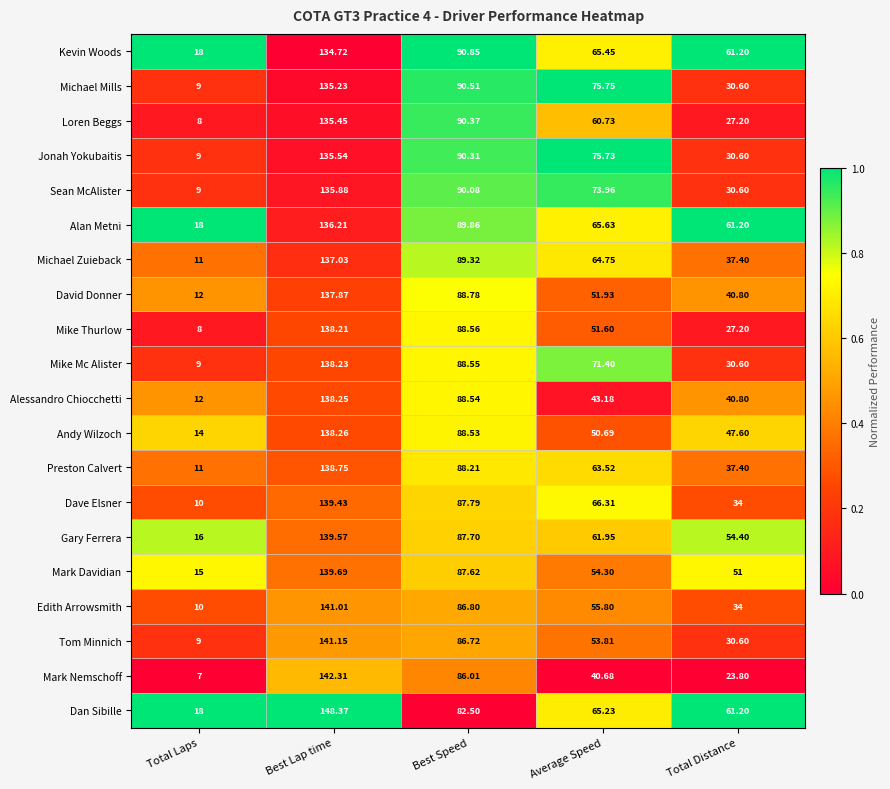

At which label is David Donner closest to 74?

Best Speed